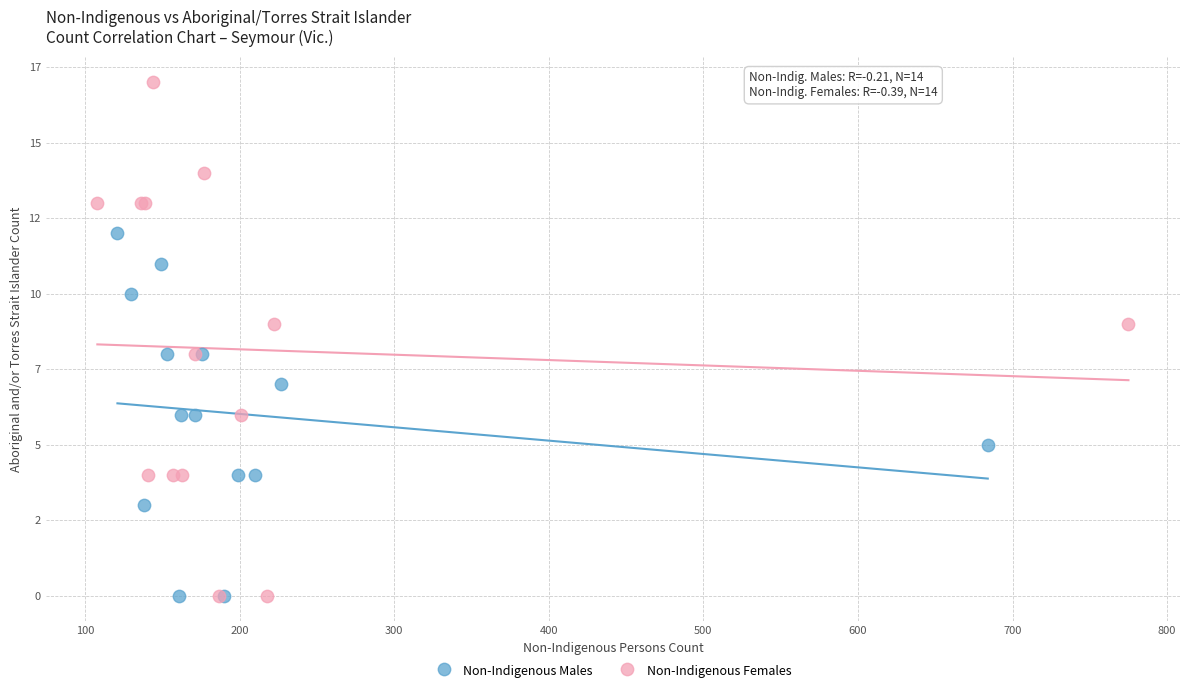

Which series reaches the maximum Y coordinate?

Non-Indigenous Females